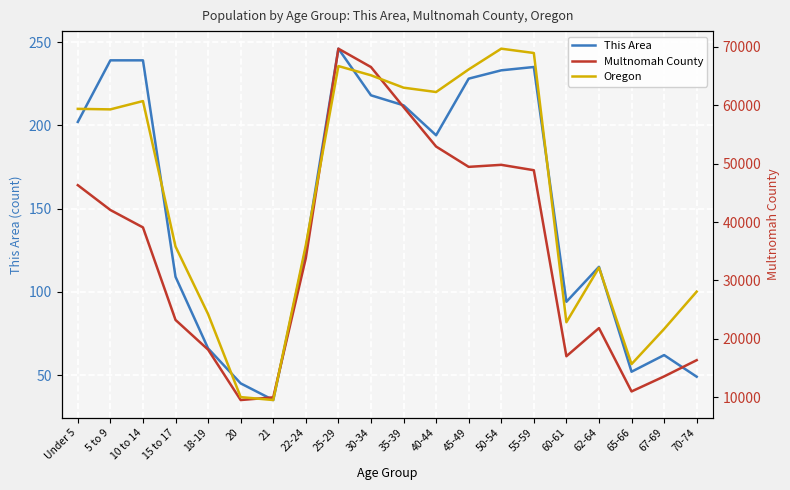

In Multnomah County, how many points are higher than both neighbors (excluding endpoints)?

3